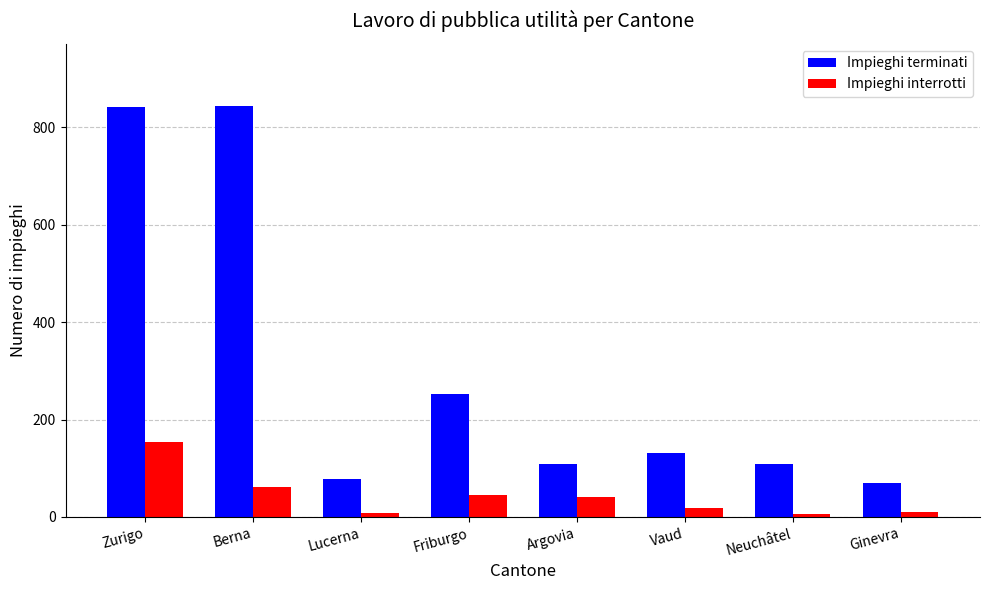

What is the difference between the highest and lowest values at Neuchâtel?

102